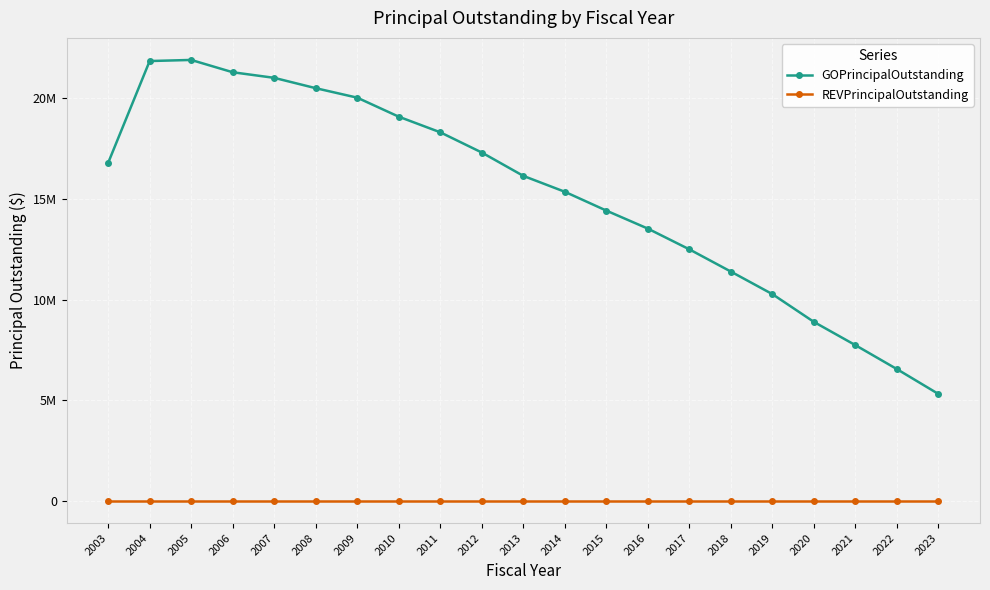

At which label is GOPrincipalOutstanding closest to 13611954?

2016